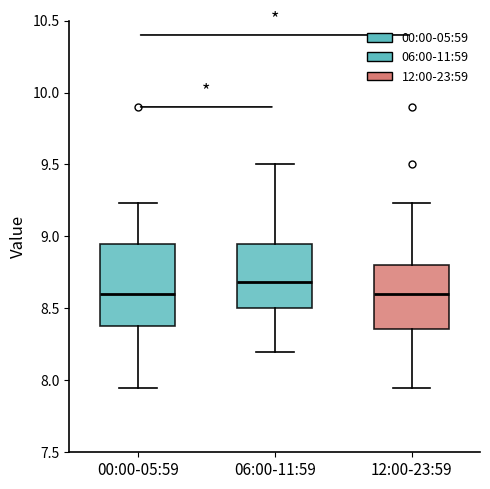

Where is the upper edge of the box for 00:00-05:59 on the y-axis? The values are not printed on the chart, so give them approximately, as read against the axis.

8.95